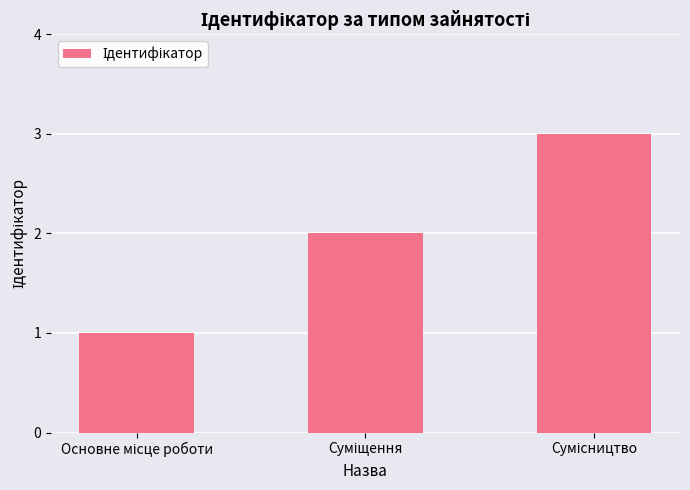

What is the sum of all values?

6